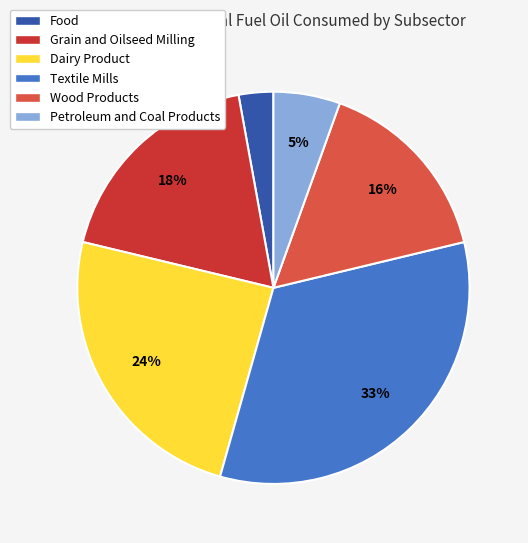

To the nearest percent, what percentage of the pie is Wood Products?

16%